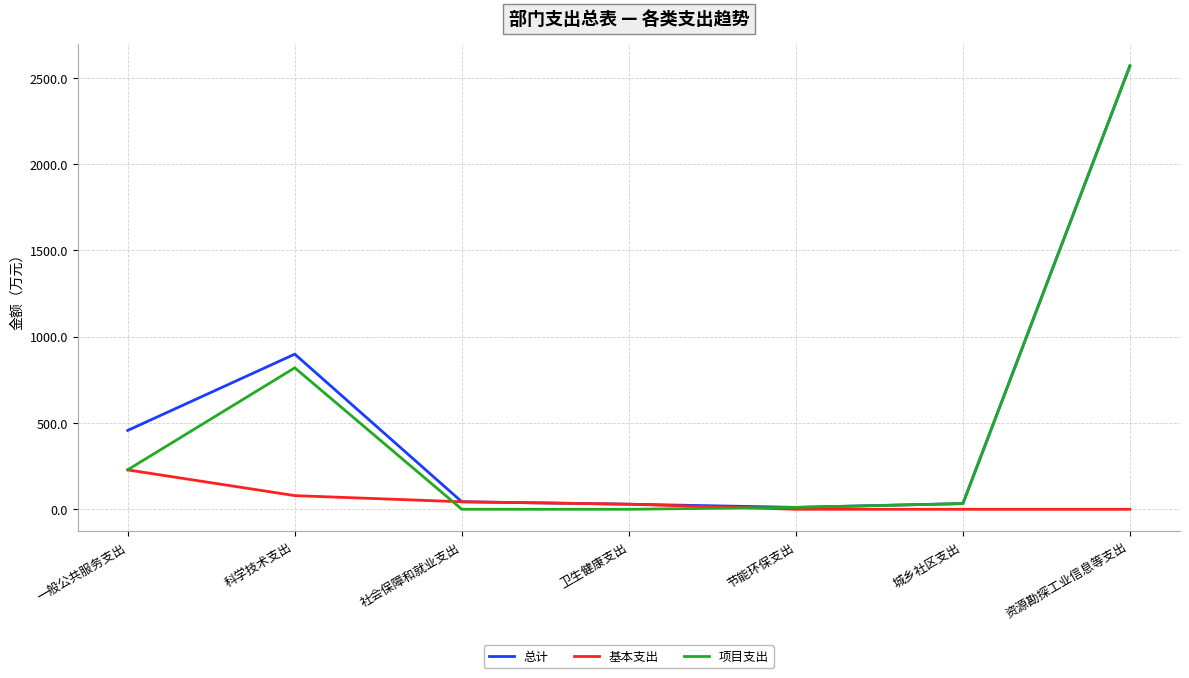

What position from the left is 一般公共服务支出?

1